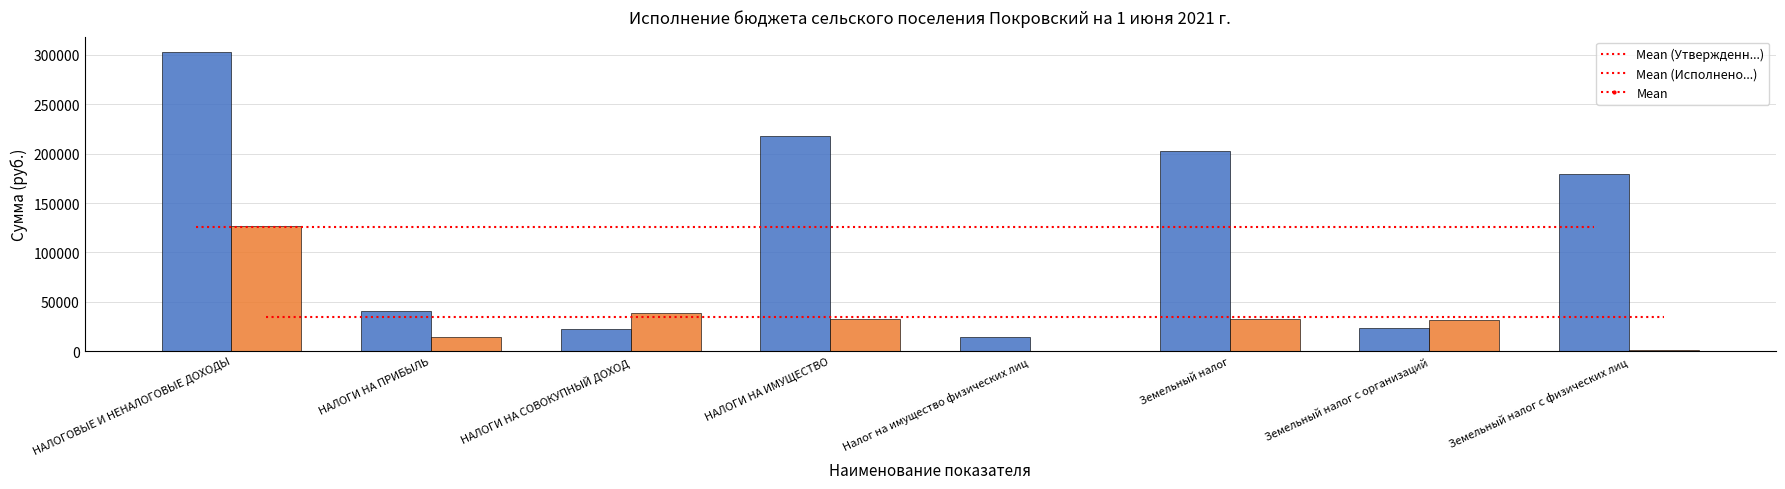

What position from the right is Налог на имущество физических лиц?

4